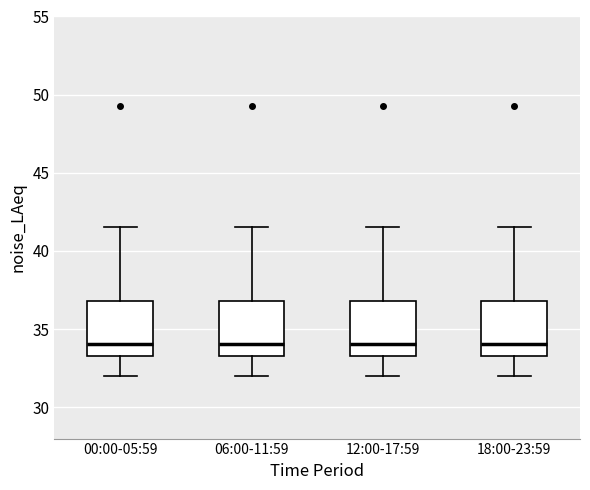

Reading left to right, read every box against the y-axis: the position of its median line, the range the box covers, and the ends of its whiskers. The values are not printed on the chart, so give them approximately, as read against the axis.

00:00-05:59: median 34.0, box 33.5 to 37.0, whiskers 32.0 to 41.5
06:00-11:59: median 34.0, box 33.5 to 37.0, whiskers 32.0 to 41.5
12:00-17:59: median 34.0, box 33.5 to 37.0, whiskers 32.0 to 41.5
18:00-23:59: median 34.0, box 33.5 to 37.0, whiskers 32.0 to 41.5